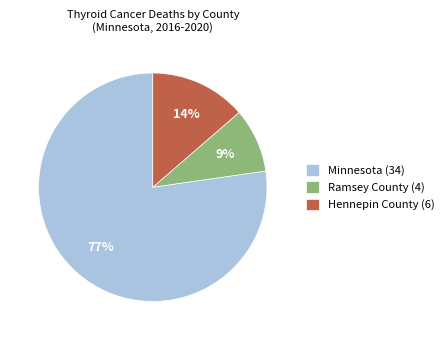

To the nearest percent, what percentage of the pie is Minnesota (34)?

77%